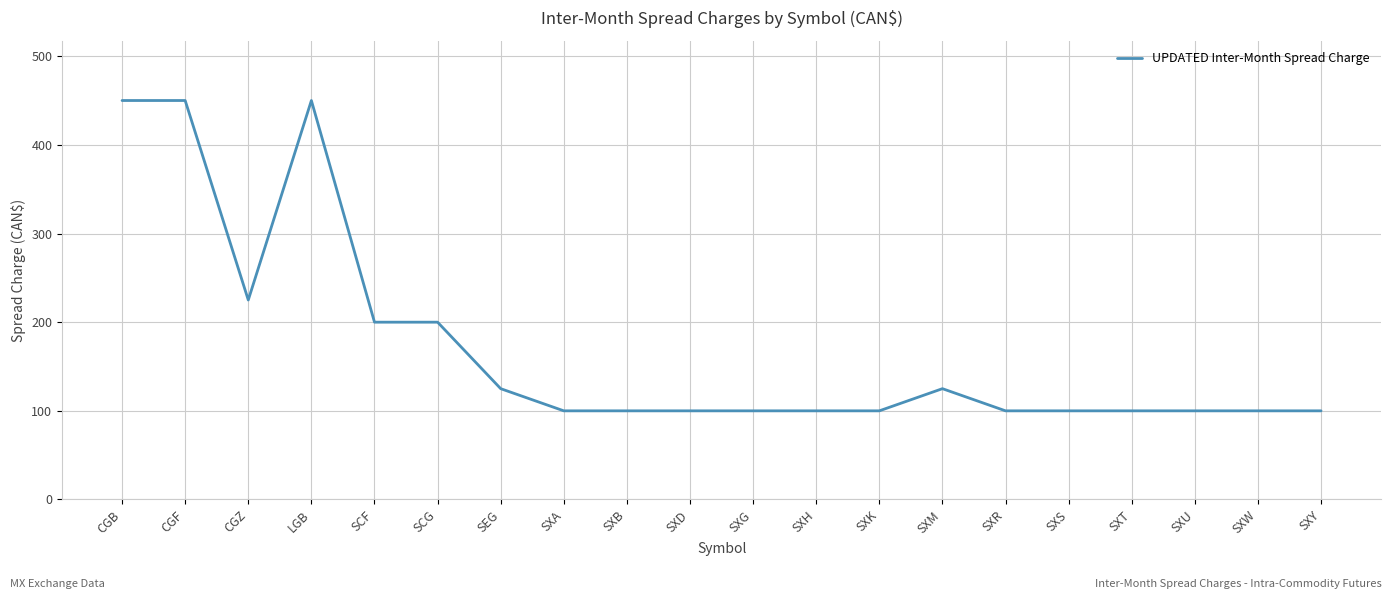

What position from the left is SXK?

13